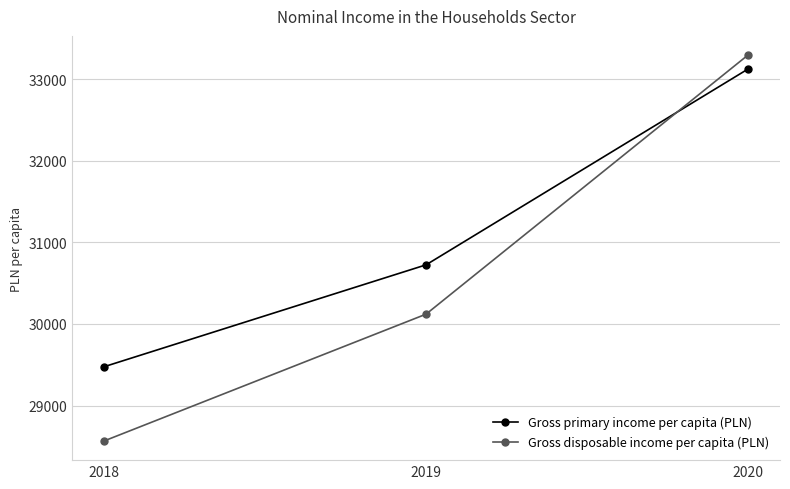

True or false: Gross disposable income per capita (PLN) has a value of 17365 at 2018.

False